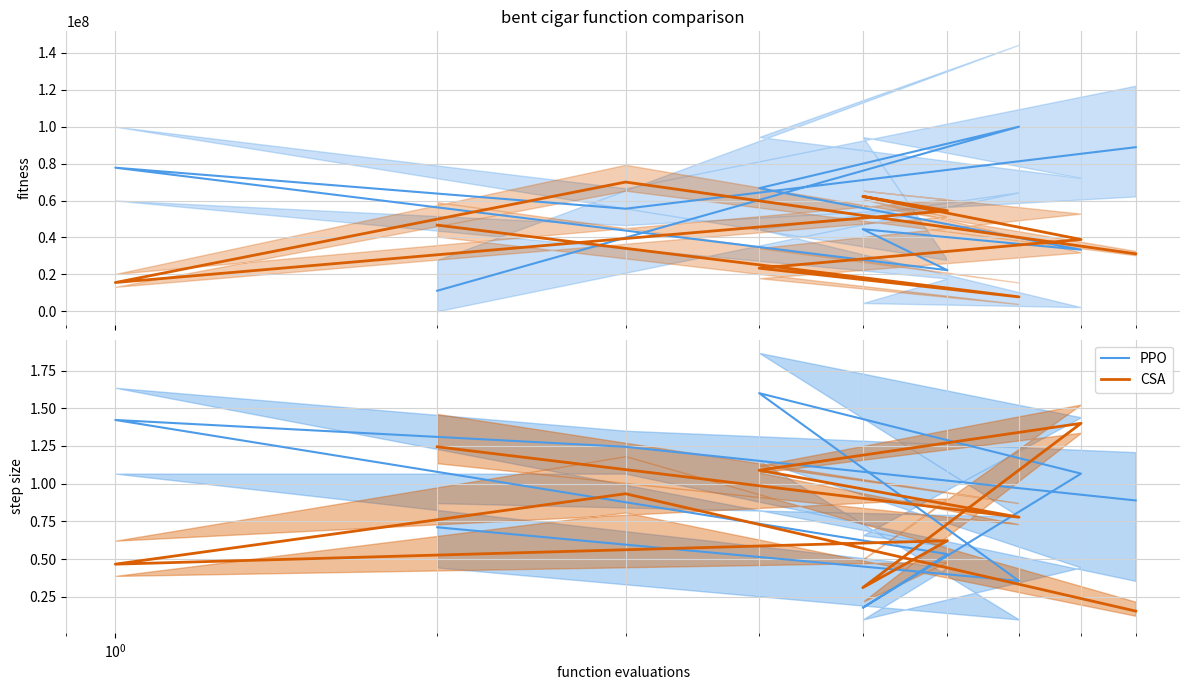

What is the value of the PPO point at the 6th from the left?

1.1